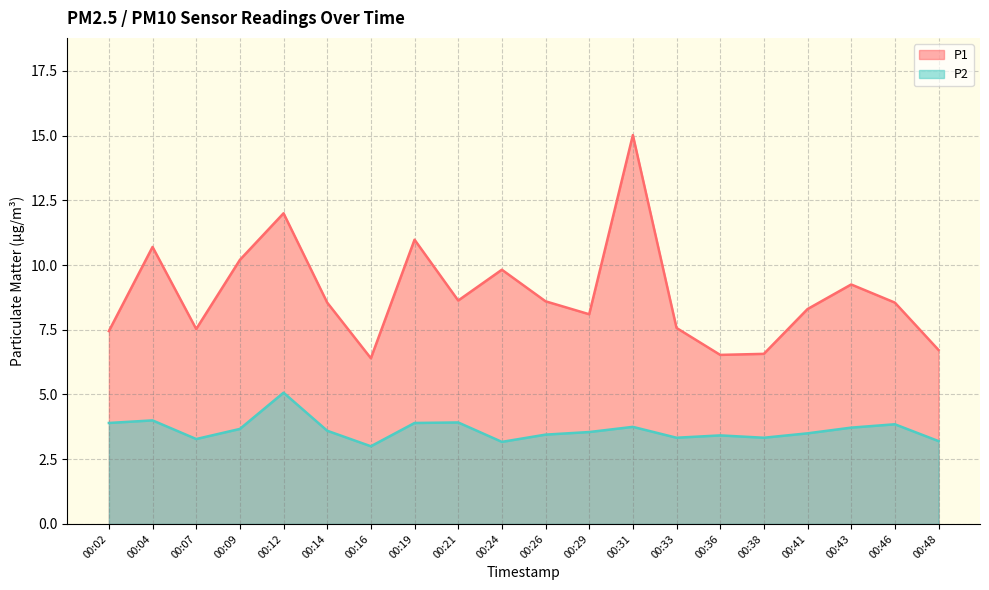

What is the spread (max minus min) of values at 00:24?

6.7